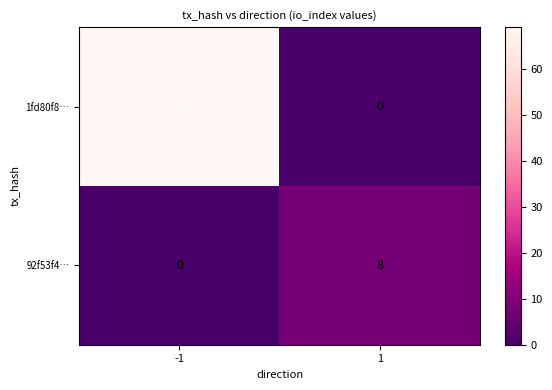

What is the total value across all series at 1?

8